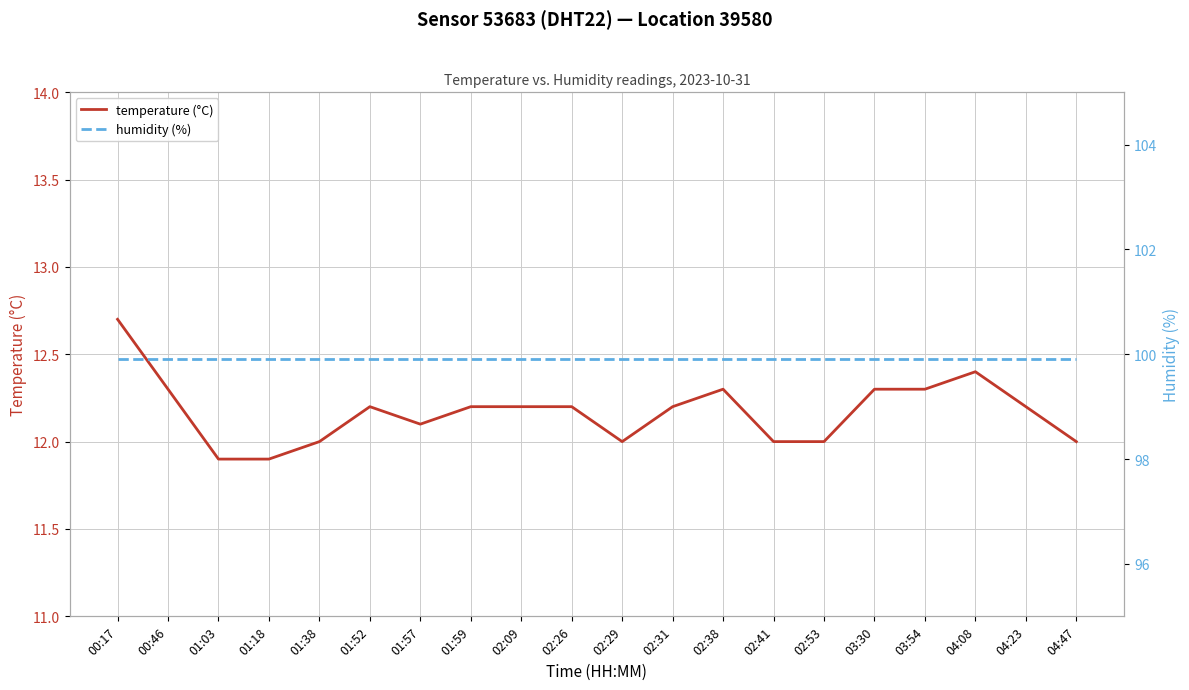

Rank the series by their maximum value, from lowest to highest.

temperature (°C), humidity (%)